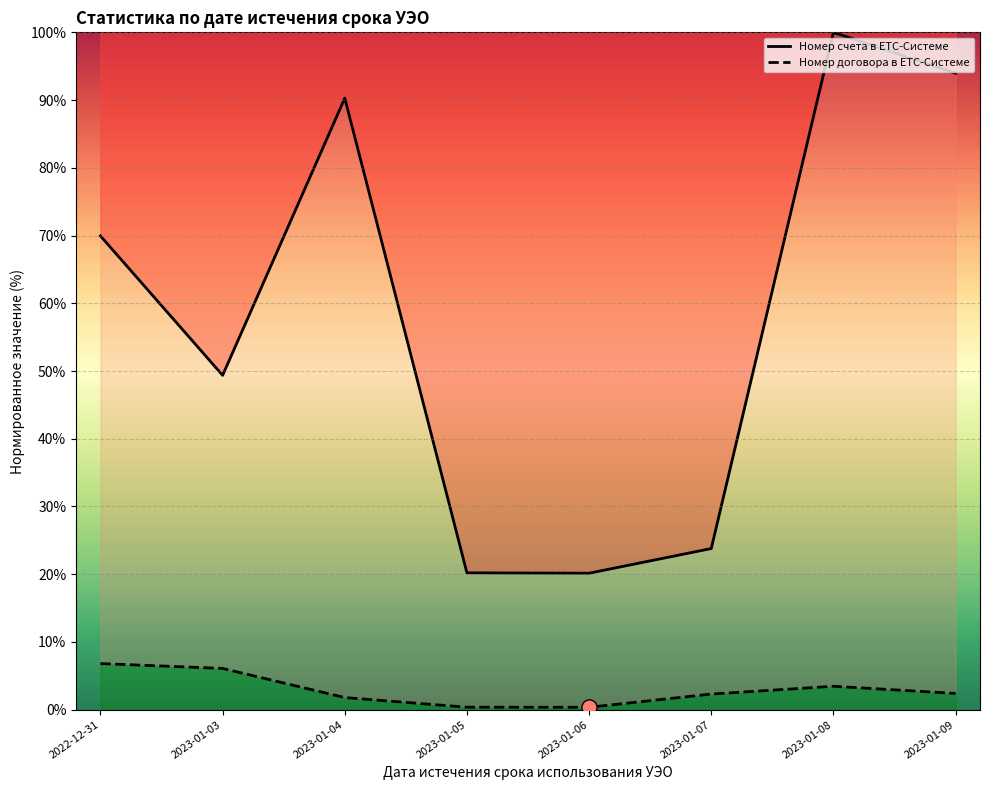

Which series has the largest total across all categories?

Номер счета в ЕТС-Системе